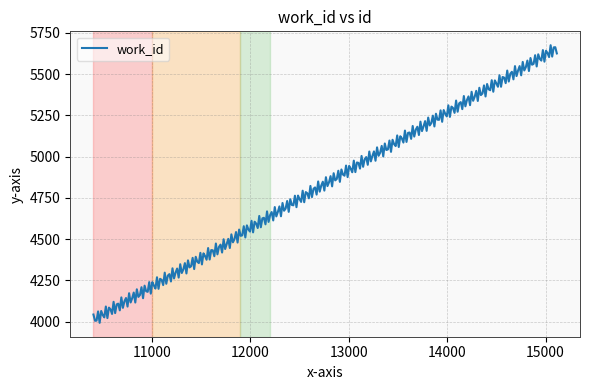

What is the average value?

4832.0